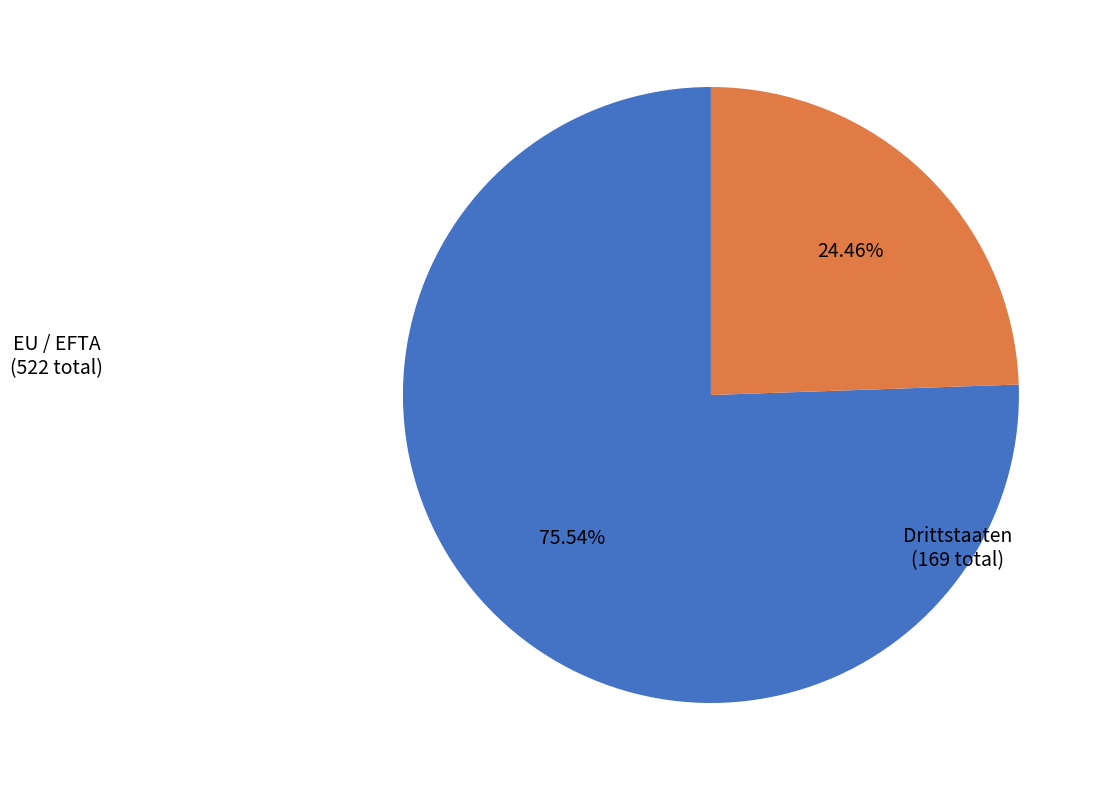

How much of the chart is everything except EU / EFTA?

24.5%